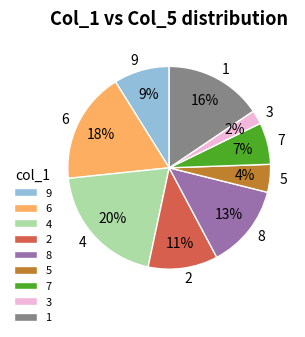

To the nearest percent, what is the difference between the largest and smallest slice percentages?

18%